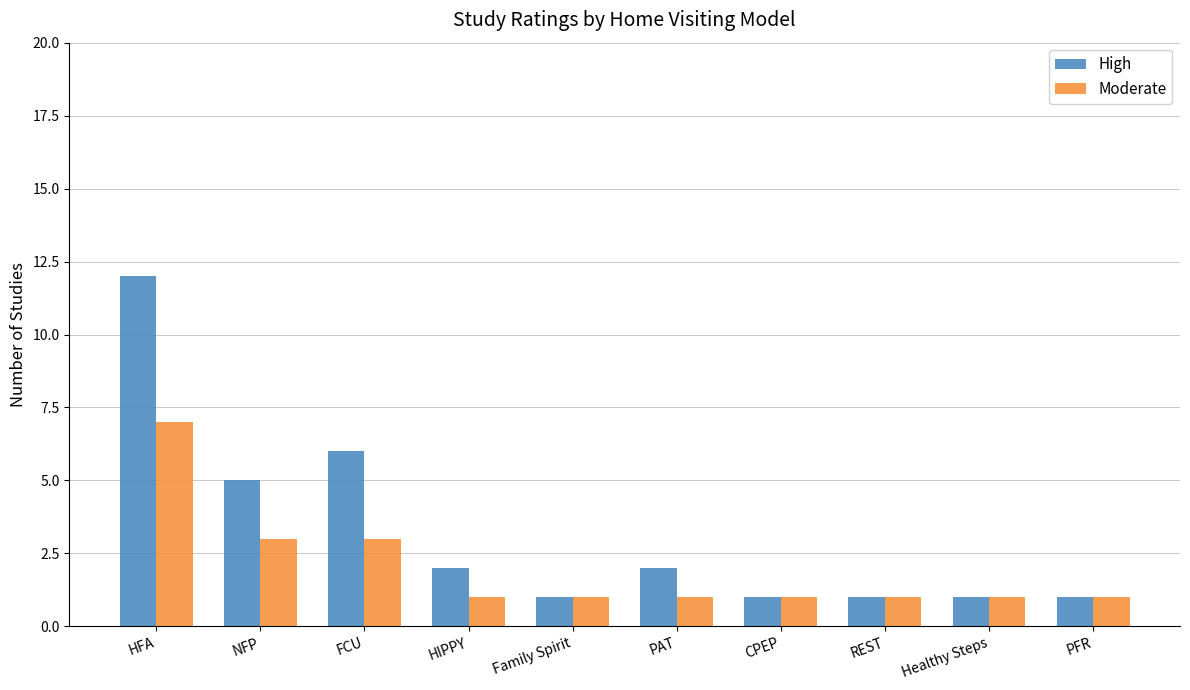

At which category is the sum across all series the highest?

HFA